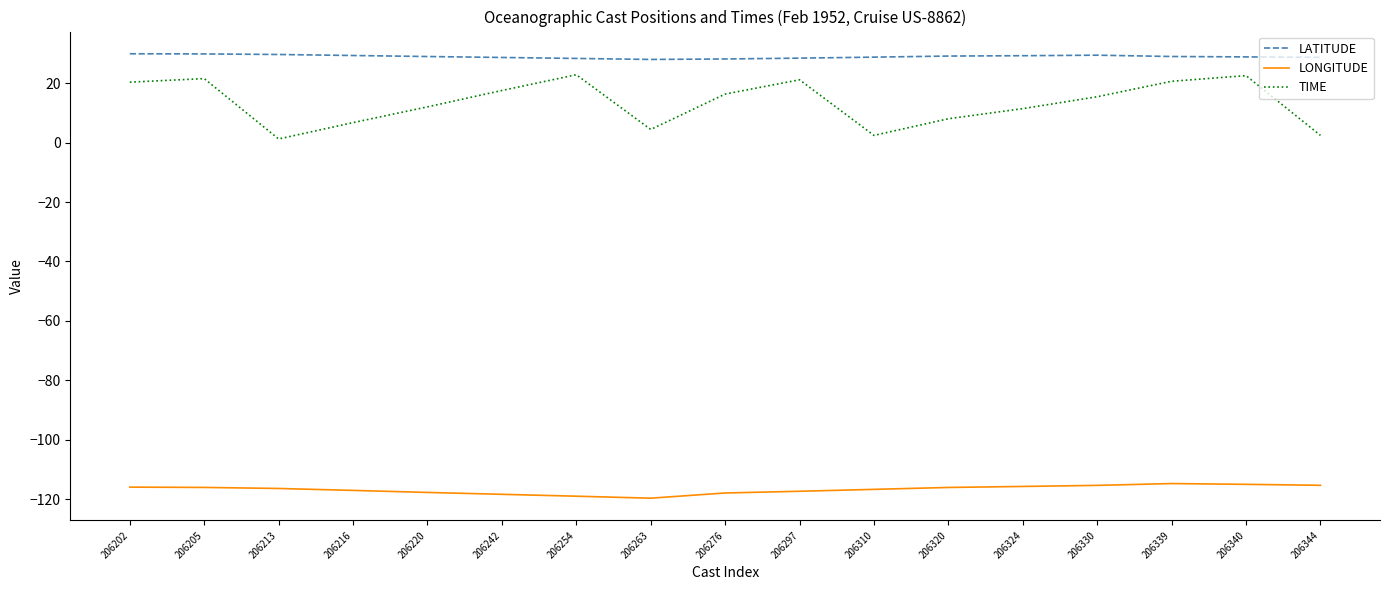

How many distinct data groups are displayed?

3